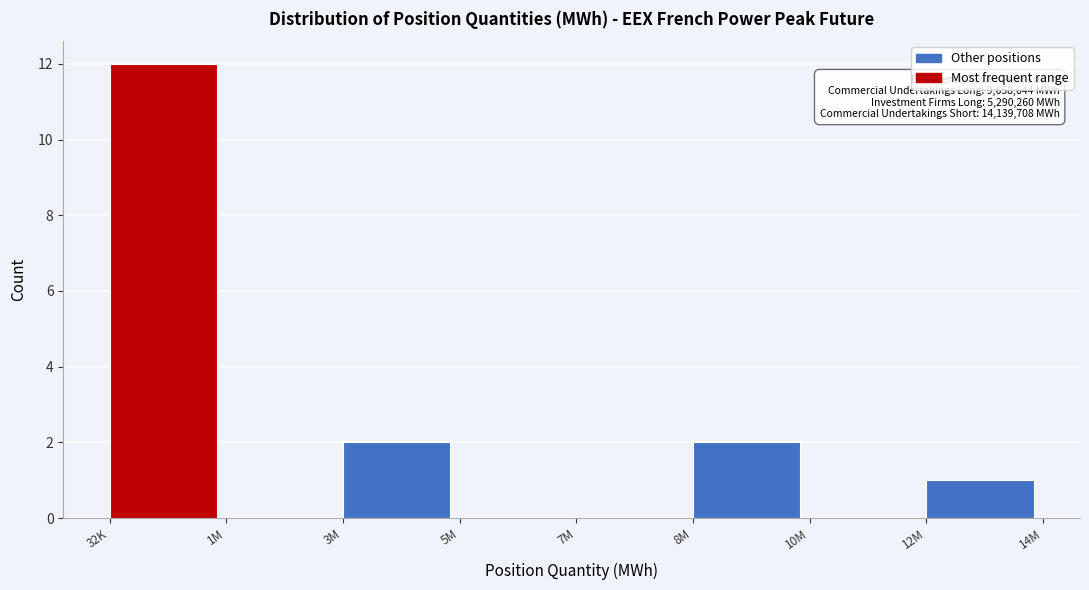

Reading left to right, list all the values displayed in this chart.

32K=12	1M=0	3M=2	5M=0	7M=0	8M=2	10M=0	12M=1